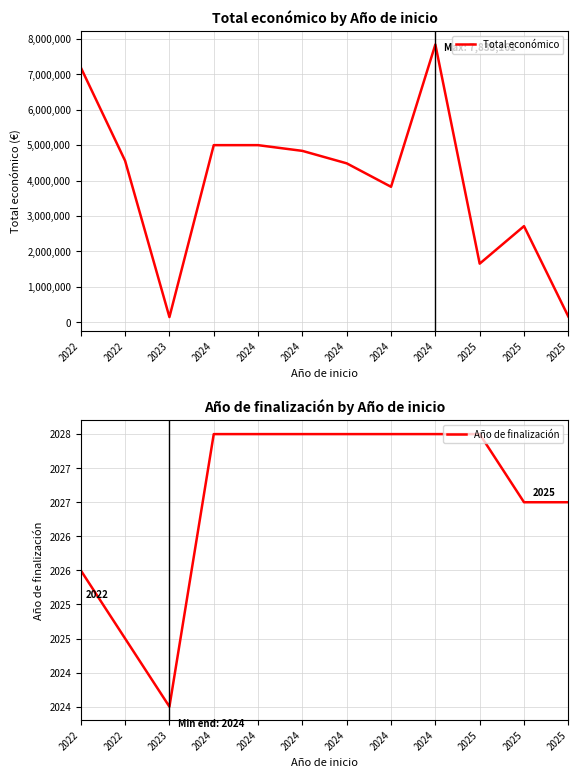

Reading left to right, transcribe all the data shown in this chart.

Total económico: 2022=7188013	2022=4556888	2023=150000	2024=4997527	2024=4997361	2024=4835796	2024=4484546	2024=3823271	2024=7835161	2025=1656000	2025=2713753	2025=165312
Año de finalización: 2022=2026	2022=2025	2023=2024	2024=2028	2024=2028	2024=2028	2024=2028	2024=2028	2024=2028	2025=2028	2025=2027	2025=2027